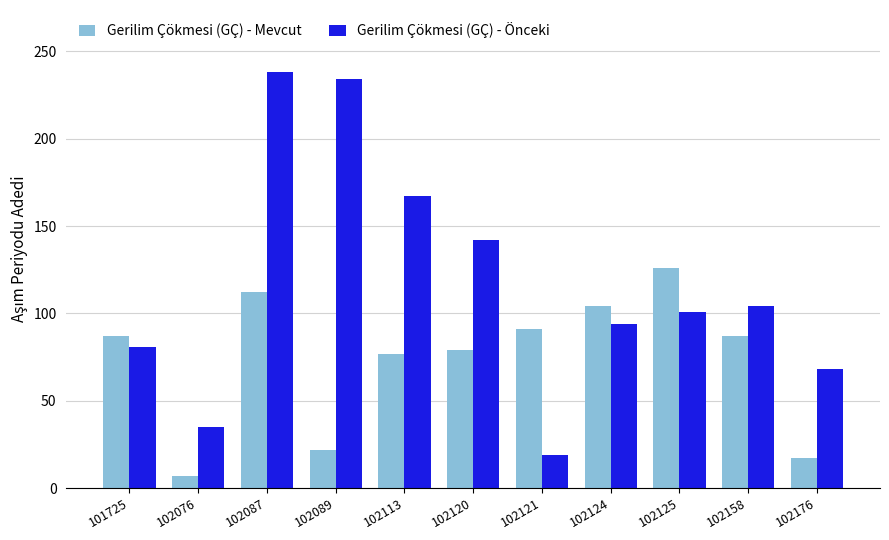

List the series in order of their overall mean, lowest first.

Gerilim Çökmesi (GÇ) - Mevcut, Gerilim Çökmesi (GÇ) - Önceki